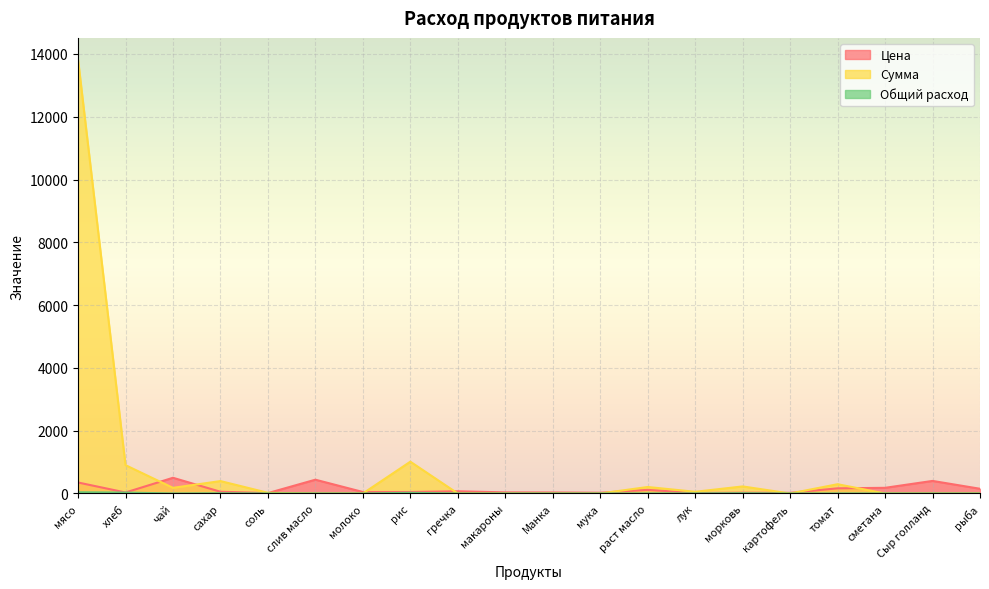

True or false: Цена has a value of 31.4 at хлеб.

True